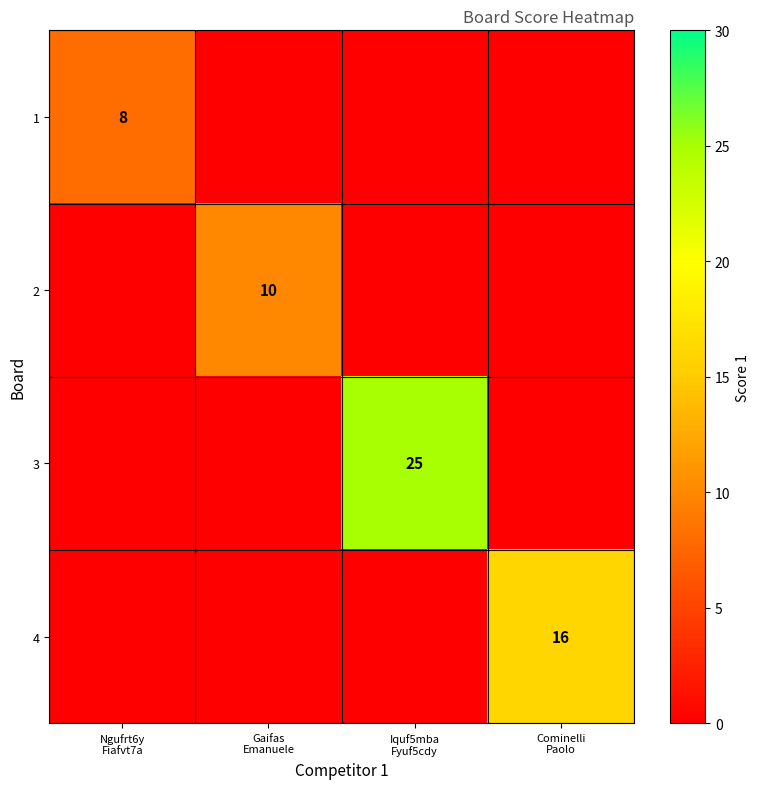

Is the value of 3 at Ngufrt6y Fiafvt7a greater than the value of 4 at Iquf5mba Fyuf5cdy?

No